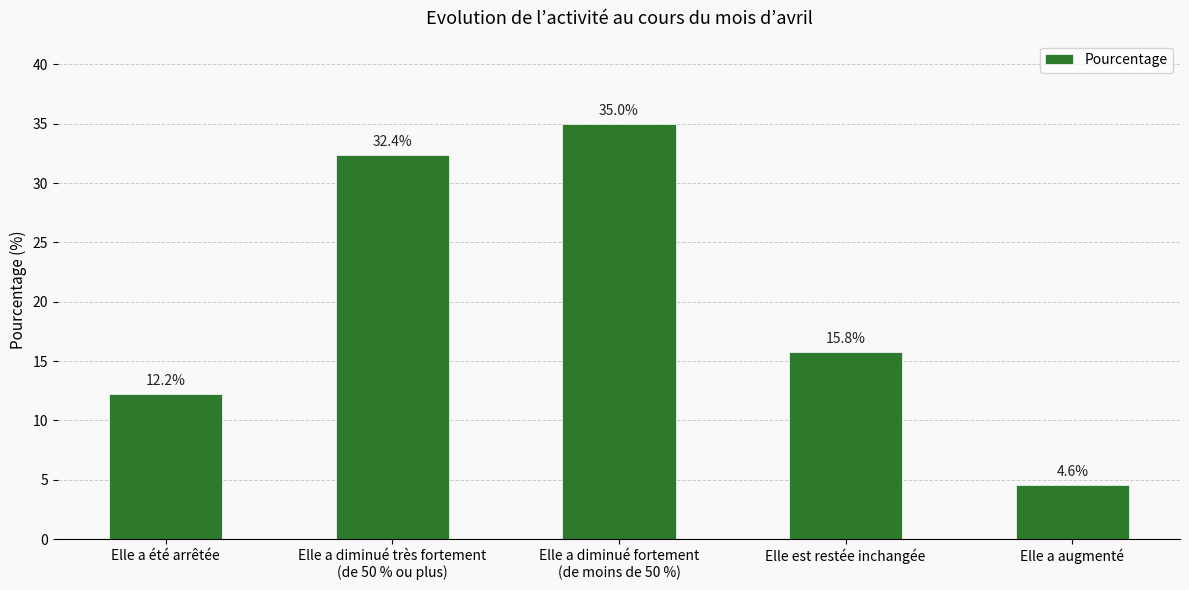

Rank the categories by value from highest to lowest.

Elle a diminué fortement
(de moins de 50 %), Elle a diminué très fortement
(de 50 % ou plus), Elle est restée inchangée, Elle a été arrêtée, Elle a augmenté